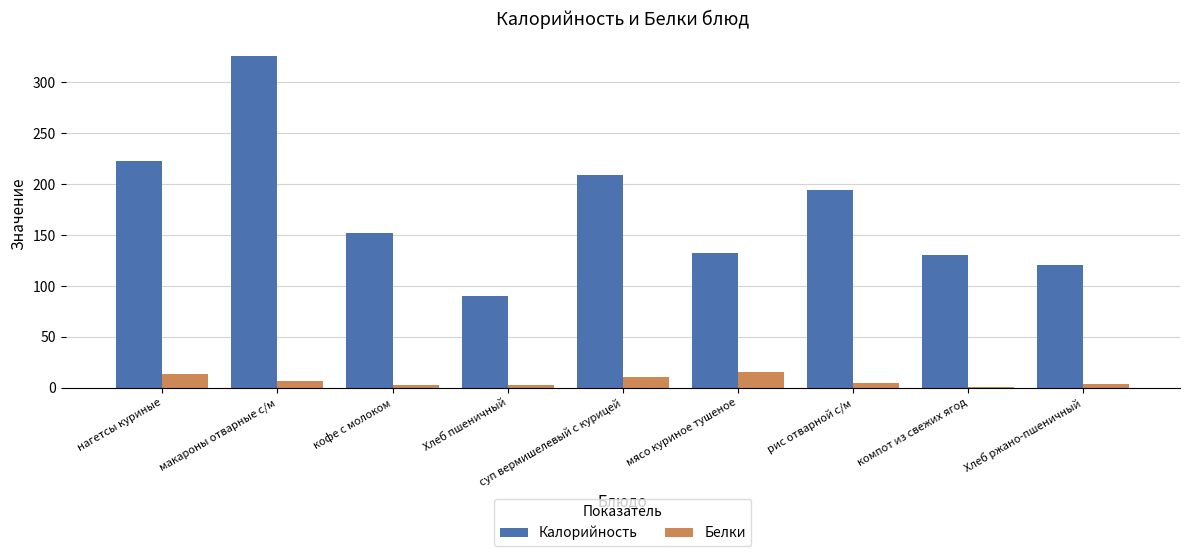

Is the value of Калорийность at Хлеб пшеничный greater than the value of Белки at нагетсы куриные?

Yes